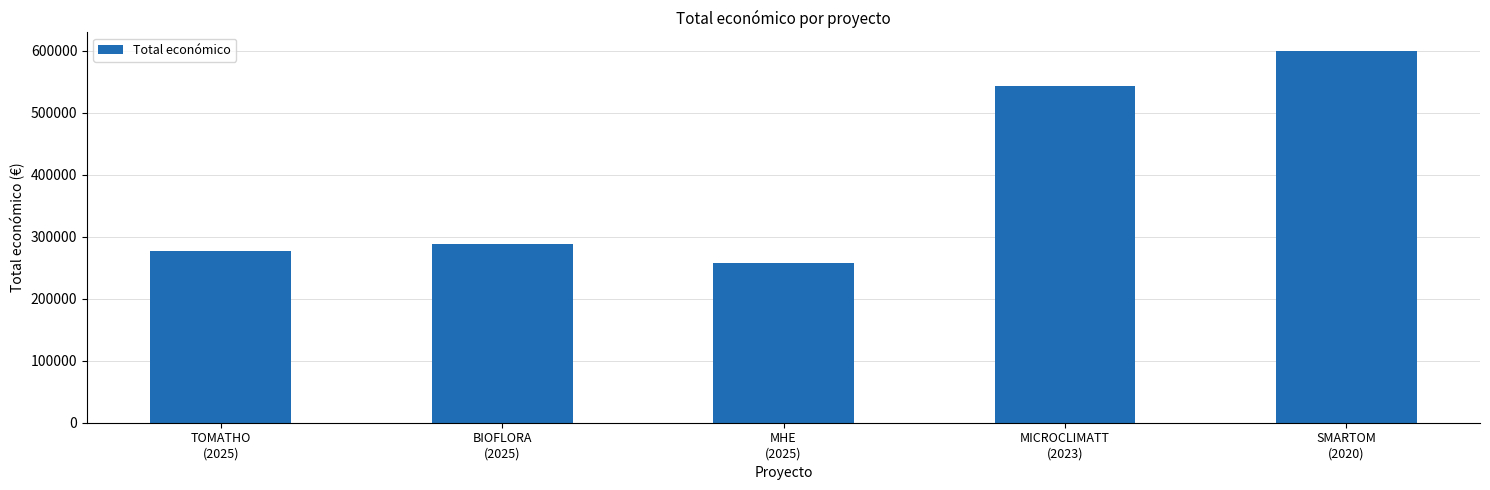

Count the number of data series in this chart.

1